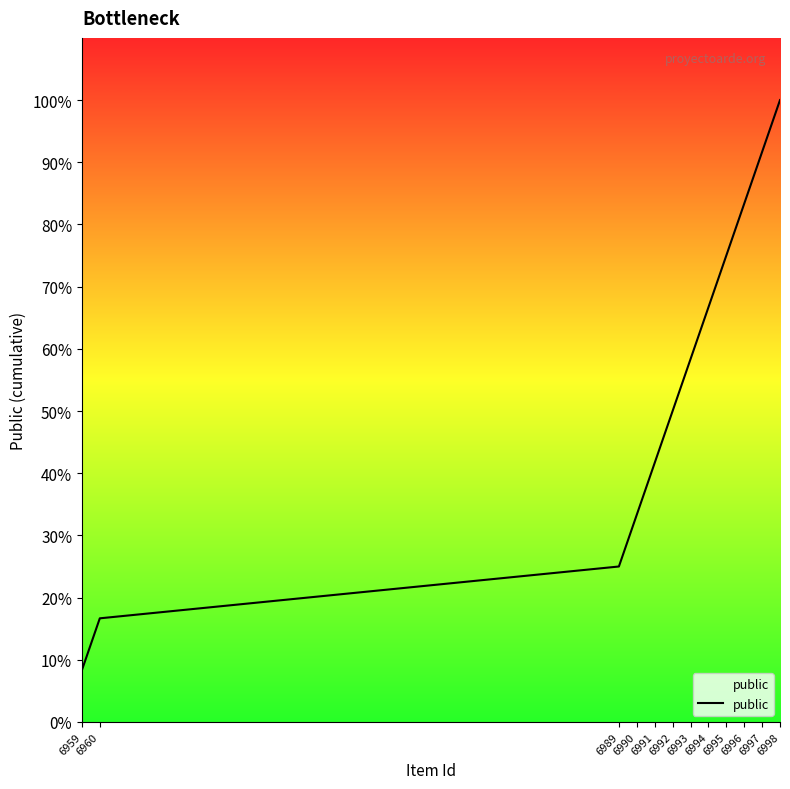

How many lines are shown in the chart?

1